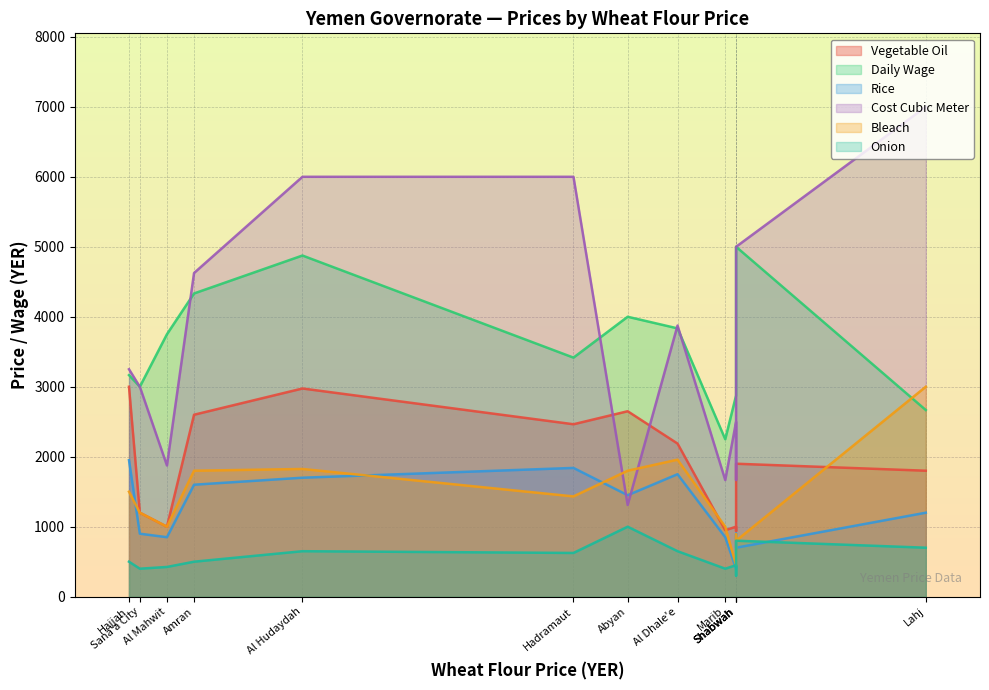

At how many categories does at least one series exceed 4075?

5